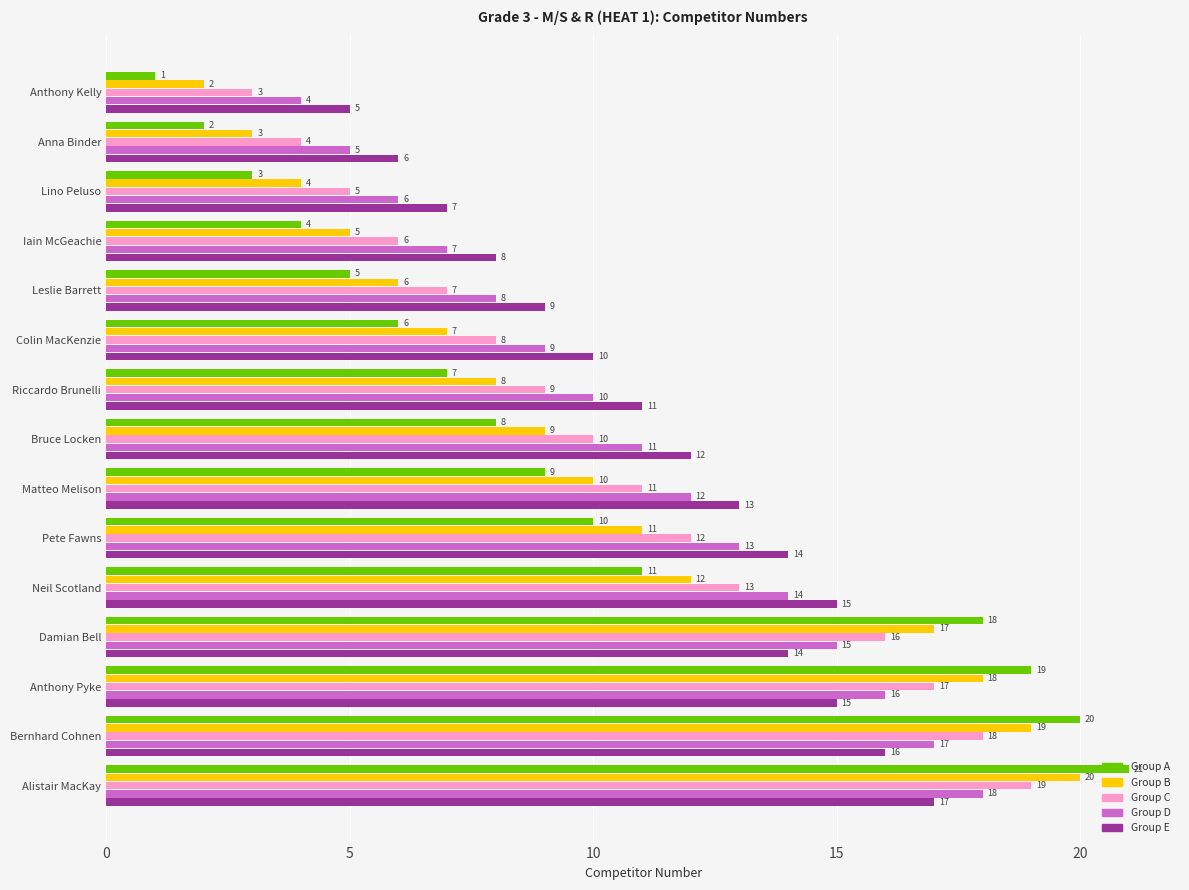

What is the difference between the maximum and minimum values in the Group D series?

14